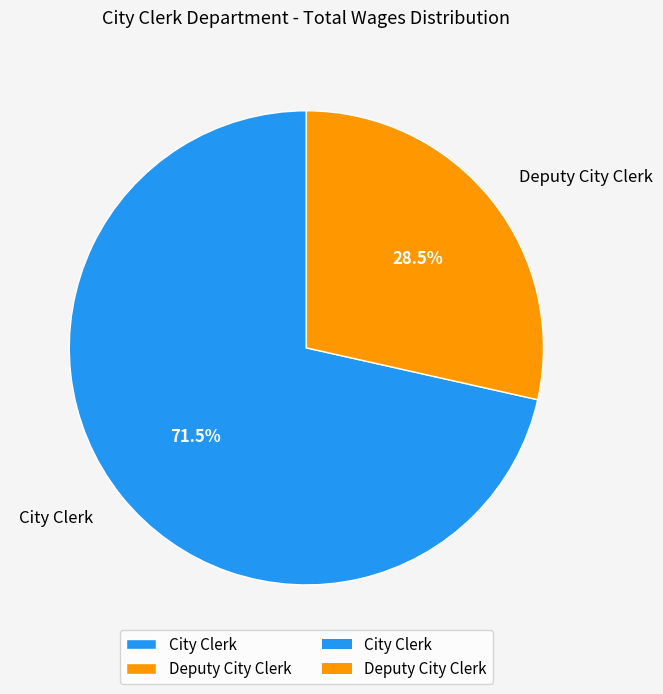

How many slices are in this pie chart?

2